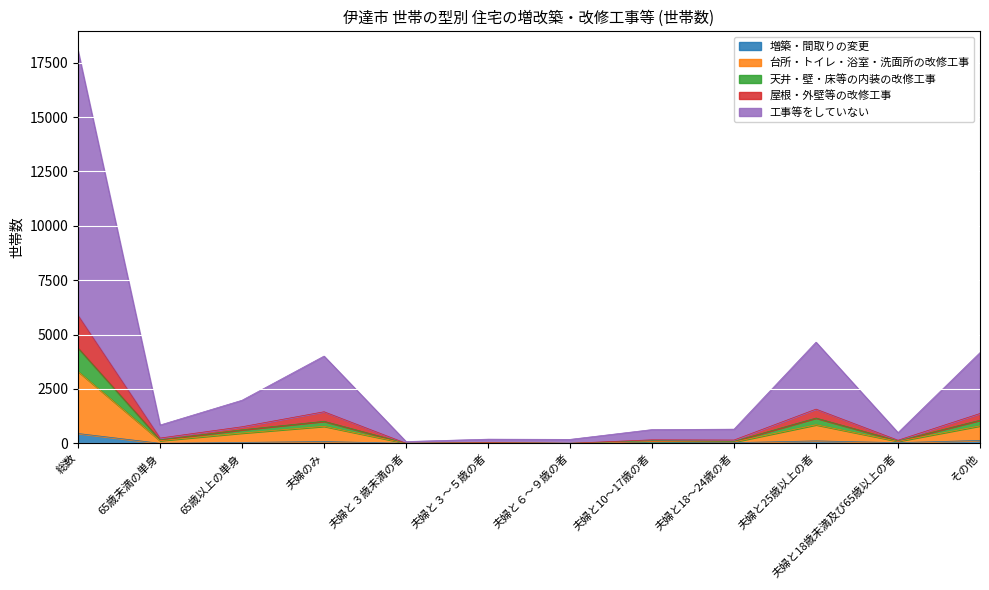

At which category is the sum across all series the highest?

総数